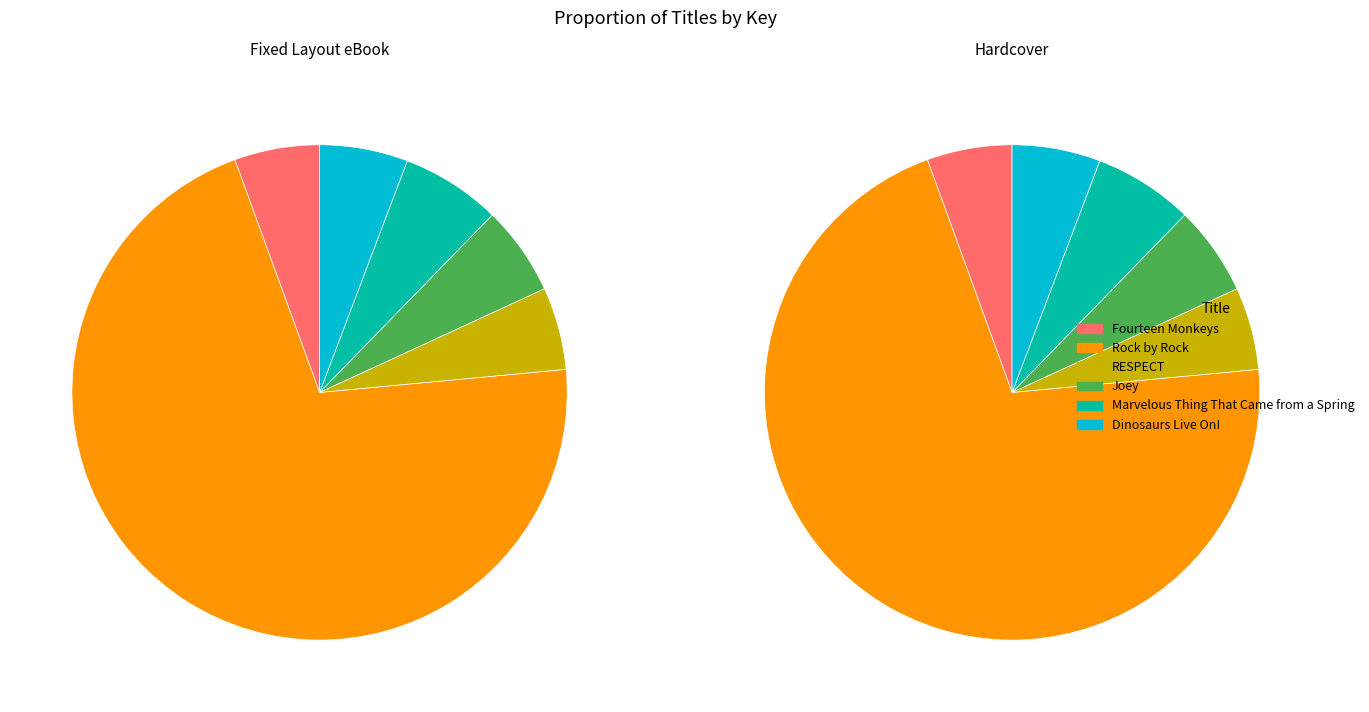

What portion of the pie excludes Rock by Rock?

29.1%